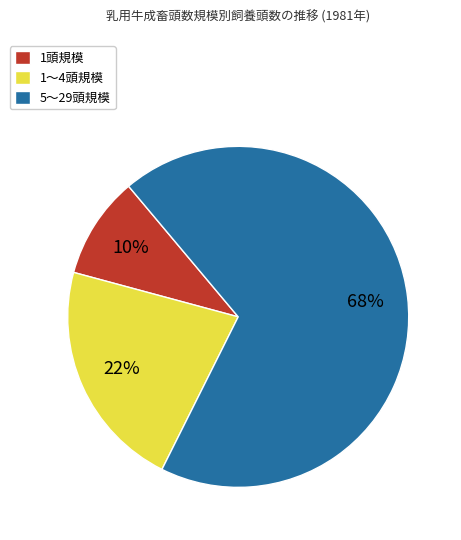

To the nearest percent, what is the average slice percentage?

33%